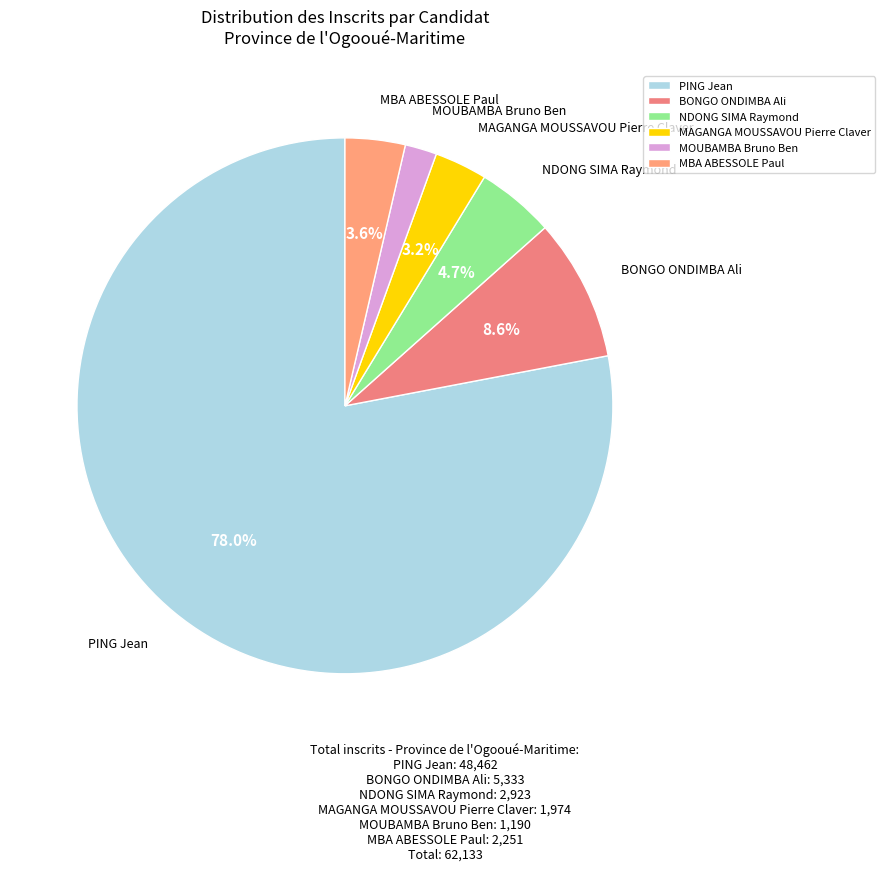

Which slice is the smallest?

MOUBAMBA Bruno Ben